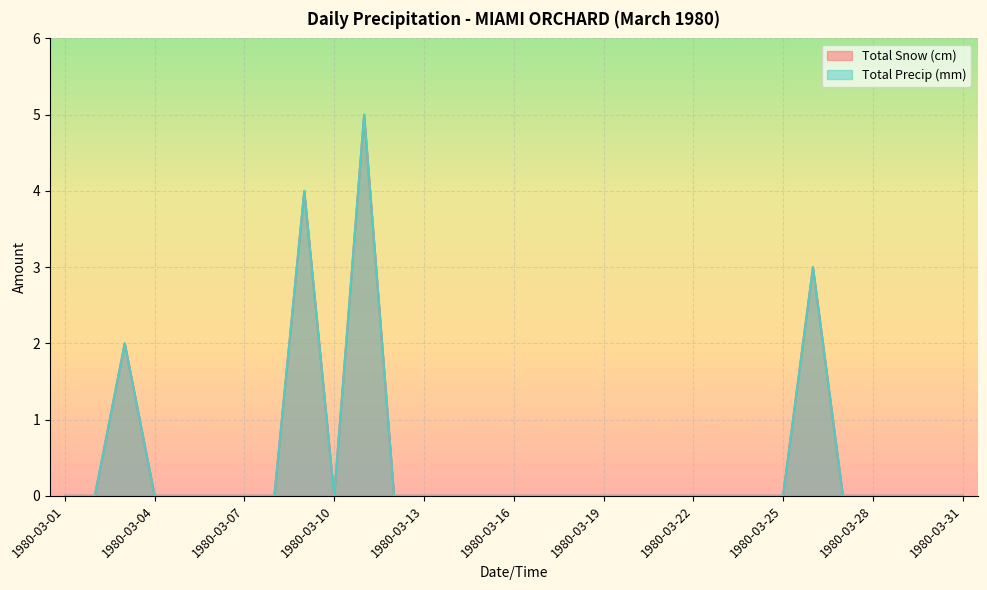

Which label corresponds to the smallest value in the chart?

1980-03-01